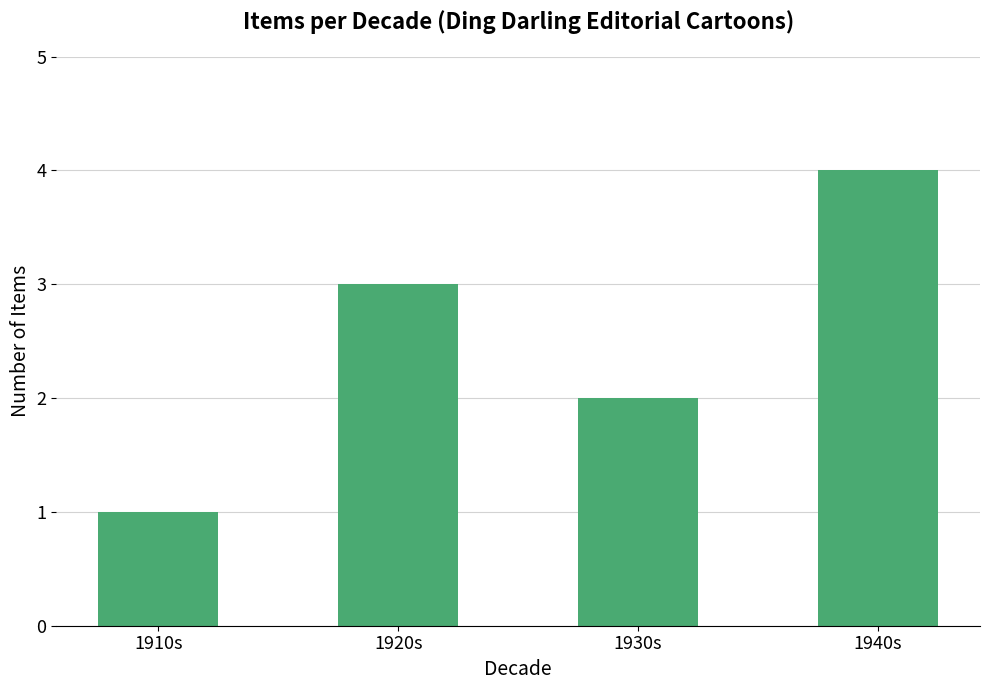

Reading left to right, what are all the values shown in this chart?

1	3	2	4